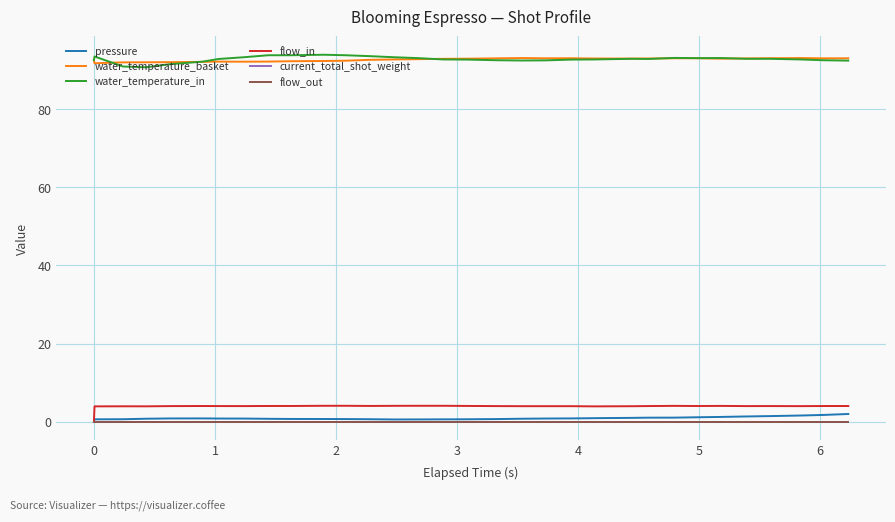

Is this an area chart (filled region under the line)?

No